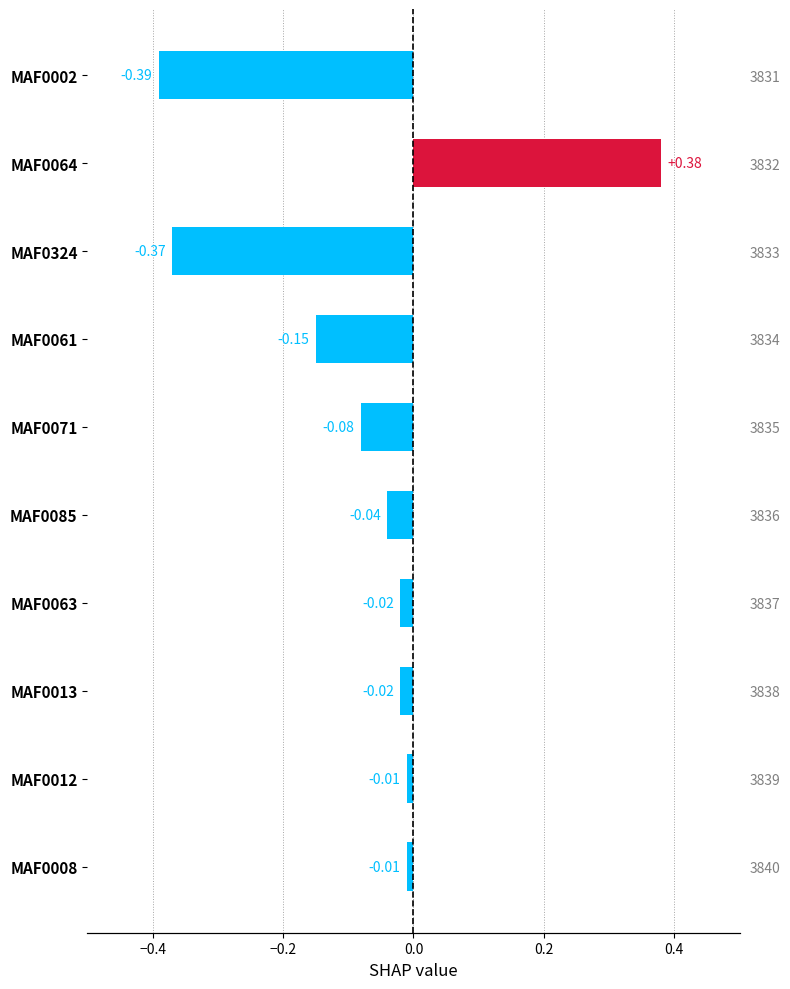

How many values are below zero?

9